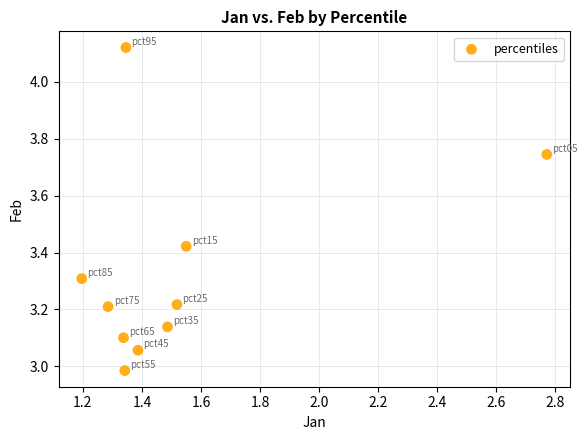

What is the range of X values (max minus min)?

1.6